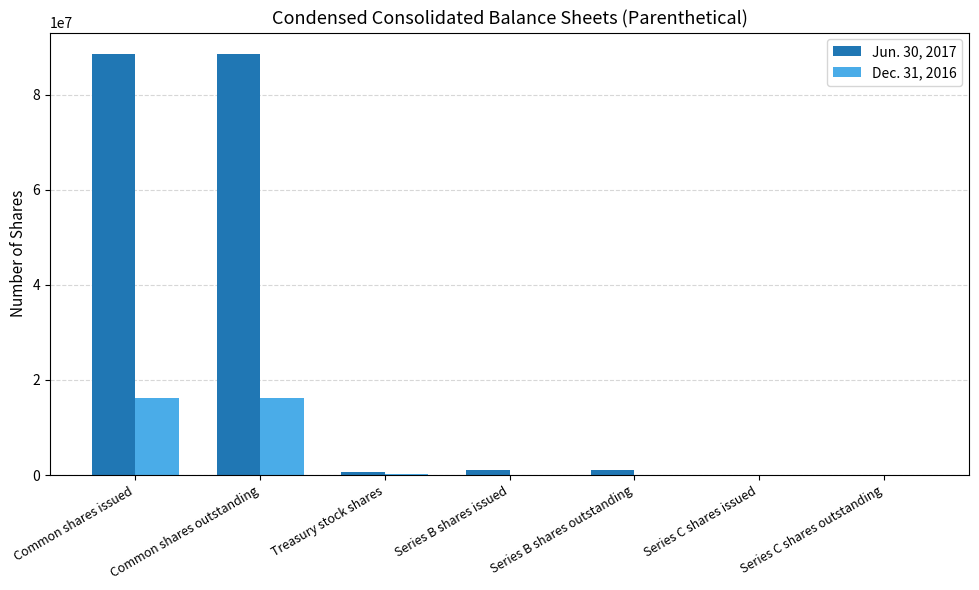

The value of Dec. 31, 2016 at Series C shares issued is 0. True or false?

True